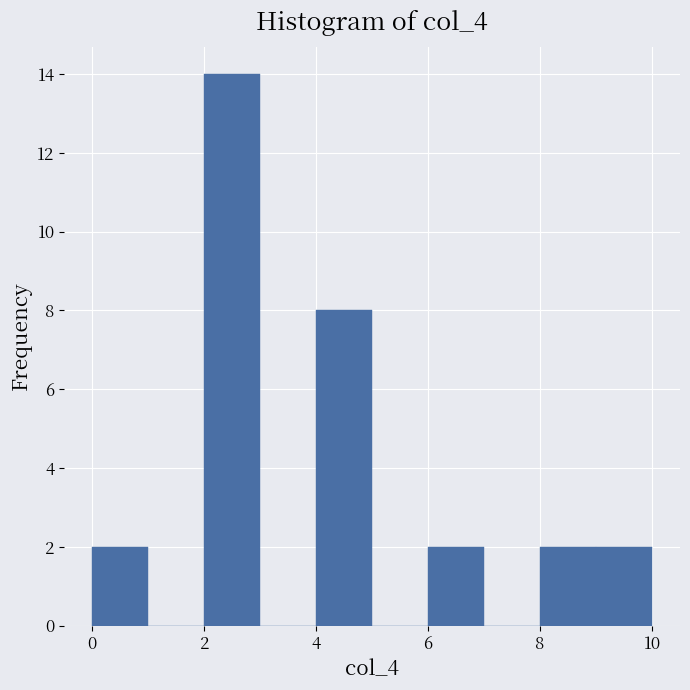

Reading left to right, transcribe this chart: for each bar, give the range it covers on the x-axis and its height. The values are not printed on the chart, so give them approximately, as read against the axis.

0 to 1: 2
1 to 2: 0
2 to 3: 14
3 to 4: 0
4 to 5: 8
5 to 6: 0
6 to 7: 2
7 to 8: 0
8 to 9: 2
9 to 10: 2